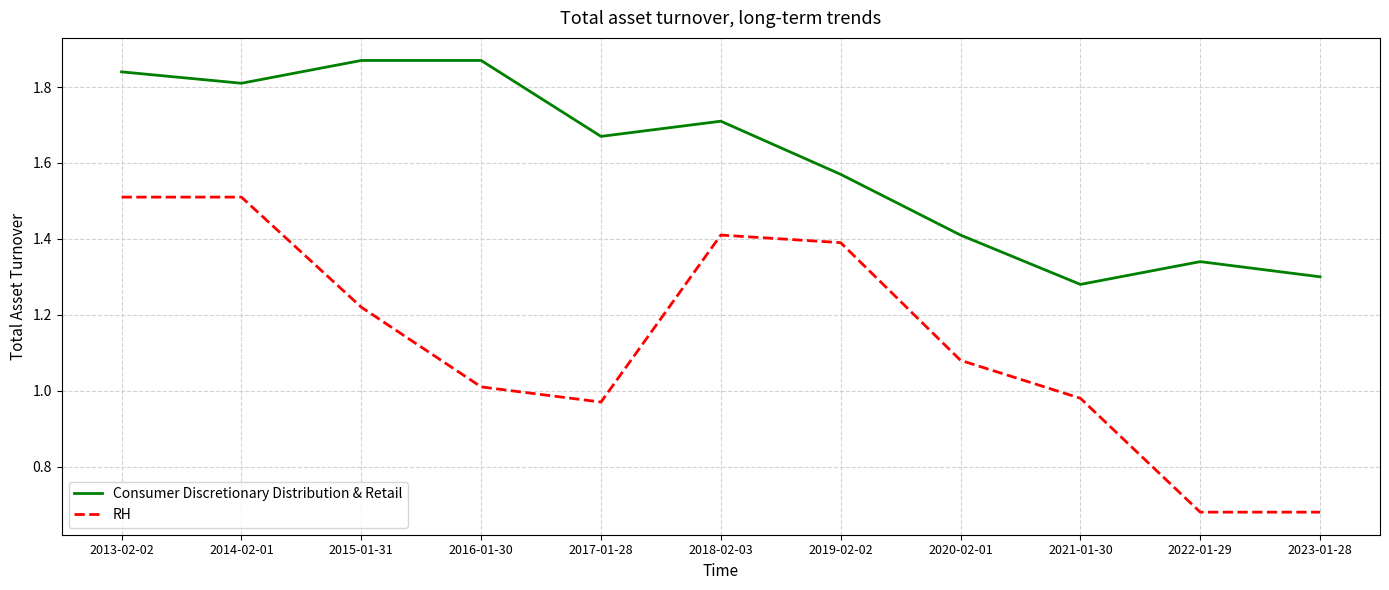

What position from the right is 2016-01-30?

8